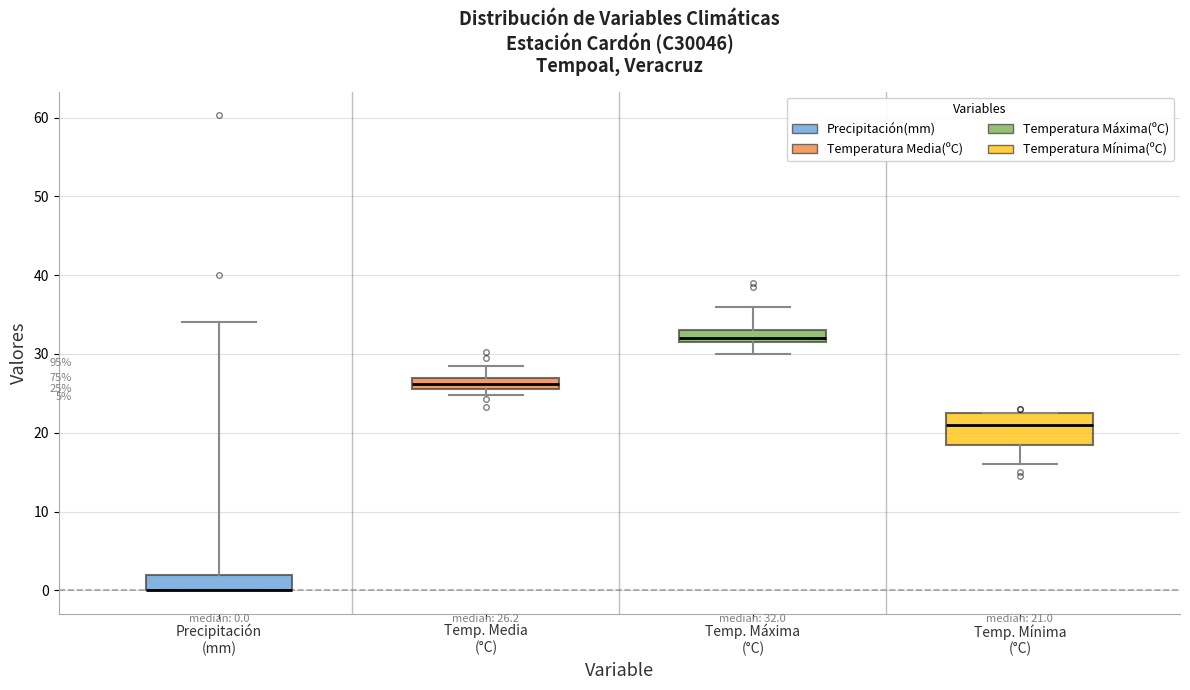

Comparing the boxes themselves (not the whiskers), which one is the tallest?

Temp. Mínima (°C)